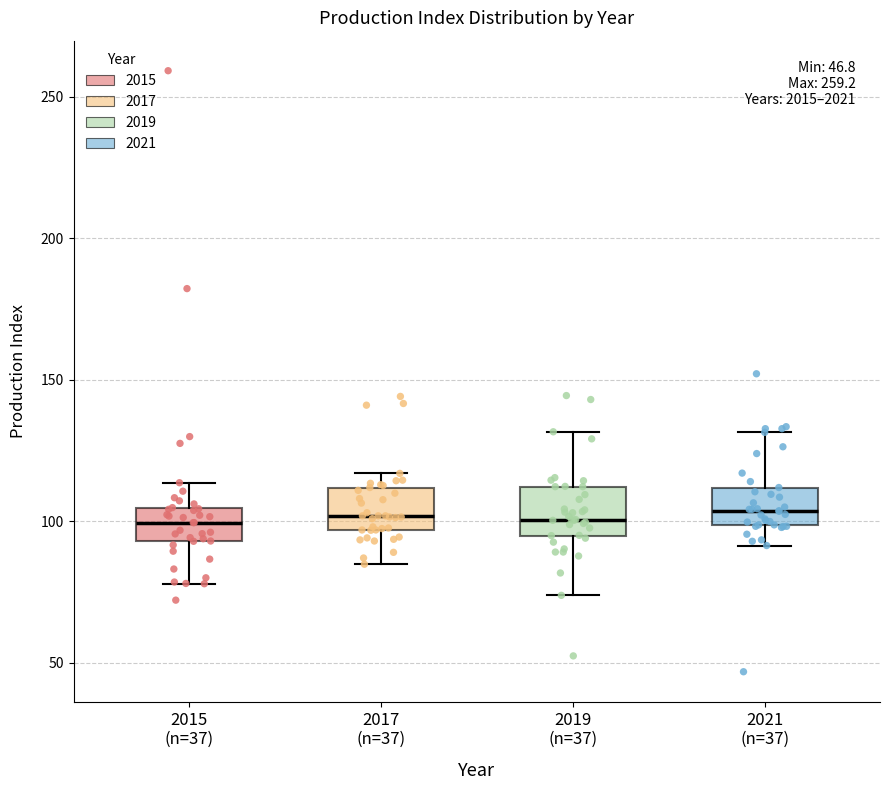

Reading left to right, transcribe this box plot: for each box, give where its median line is, the range the box spans, and where its two whiskers end, as read against the y-axis. The values are not printed on the chart, so give them approximately, as read against the axis.

2015 (n=37): median 100, box 95 to 105, whiskers 80 to 115
2017 (n=37): median 100, box 95 to 110, whiskers 85 to 115
2019 (n=37): median 100, box 95 to 110, whiskers 75 to 130
2021 (n=37): median 105, box 100 to 110, whiskers 90 to 130